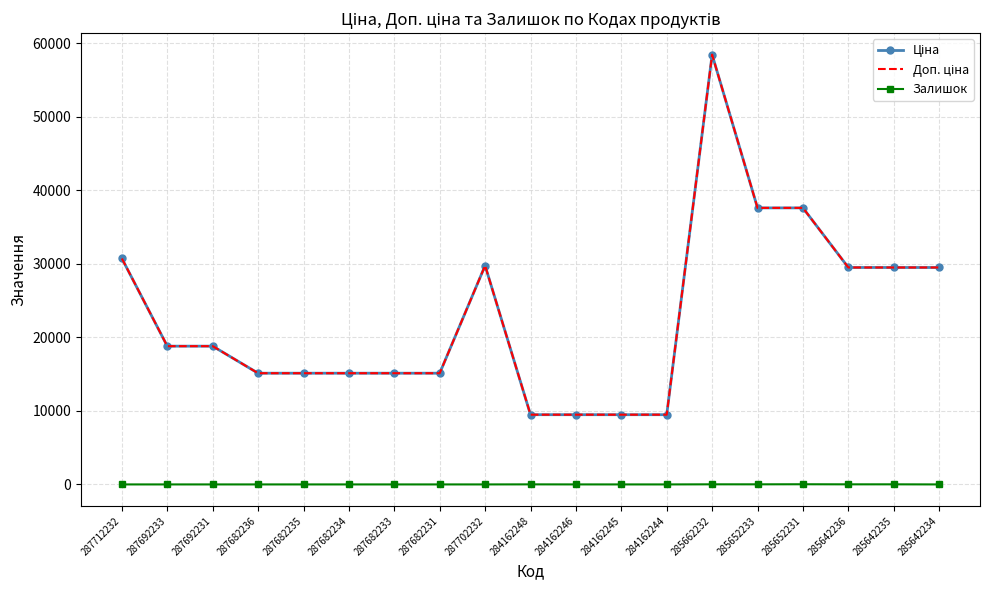

What is the sum of all Доп. ціна values?

433666.5